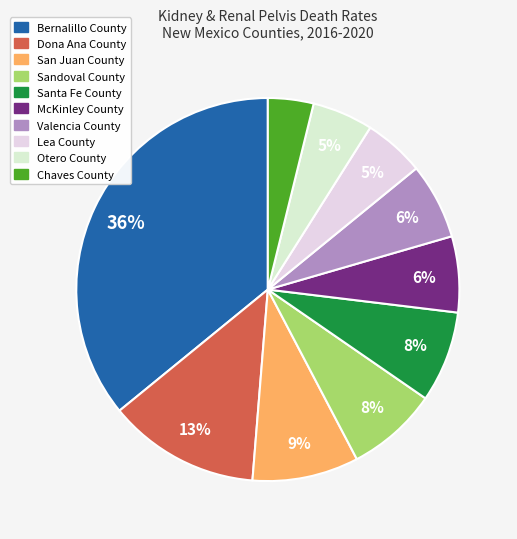

True or false: Sandoval County accounts for 22% of the total.

False